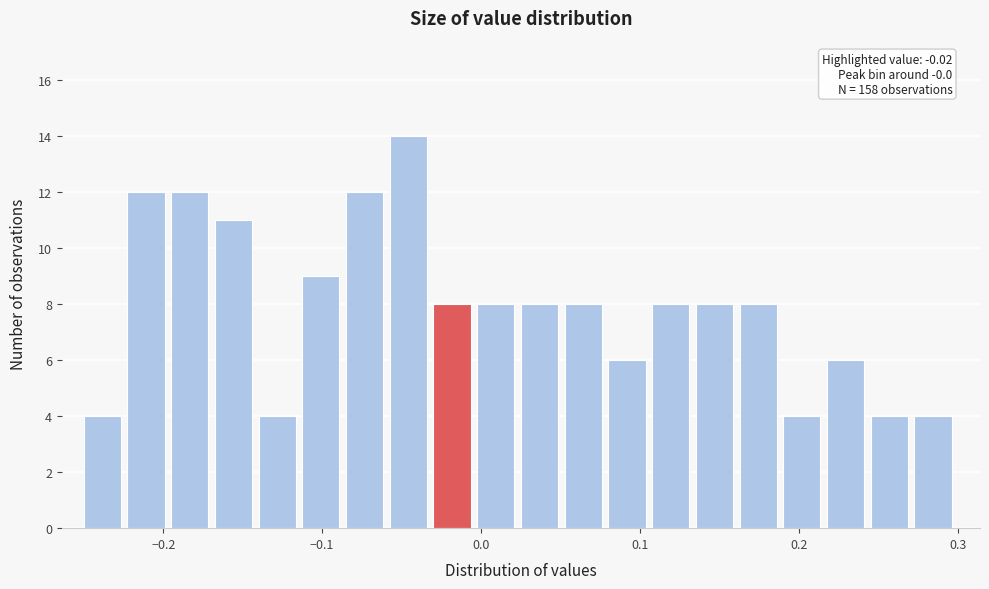

Read against the x-axis, roughly where is the centre of the tallest bar?

-0.05